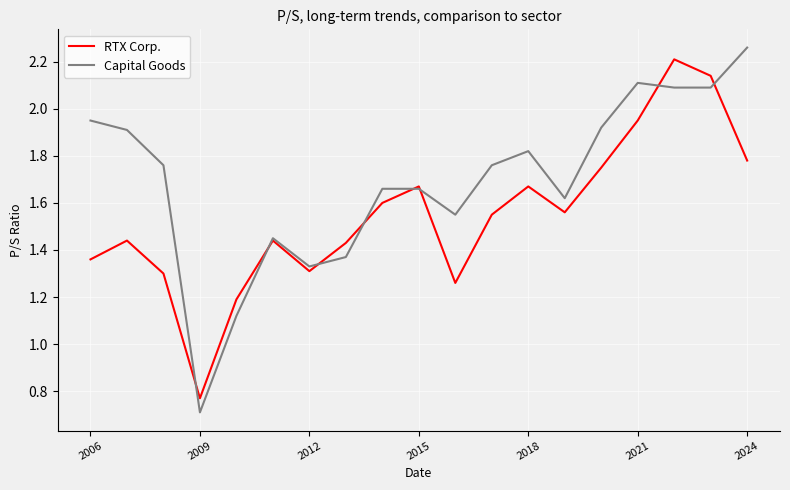

List the series in order of their overall mean, lowest first.

RTX Corp., Capital Goods